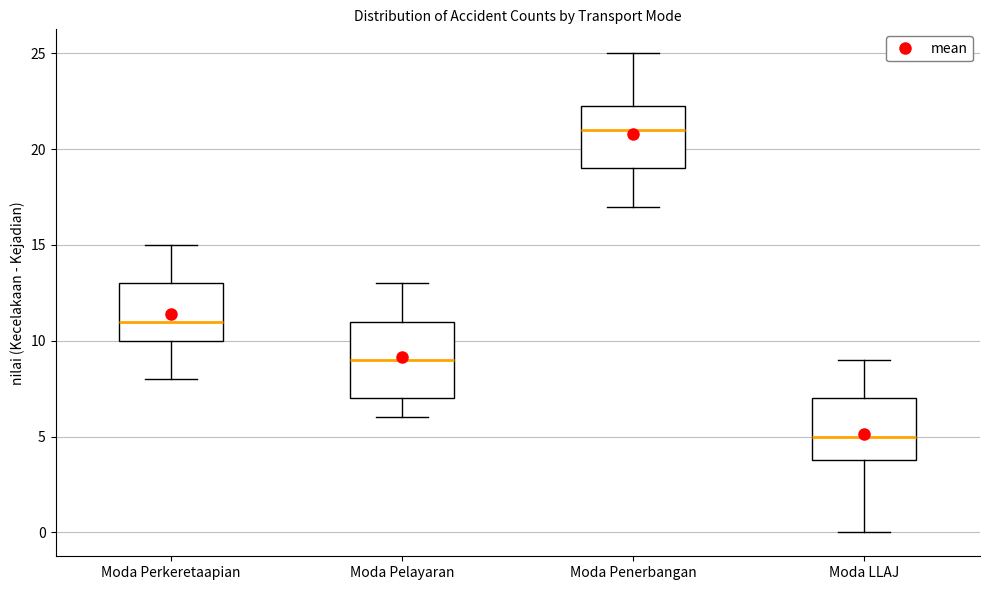

Which box has the highest median line?

Moda Penerbangan